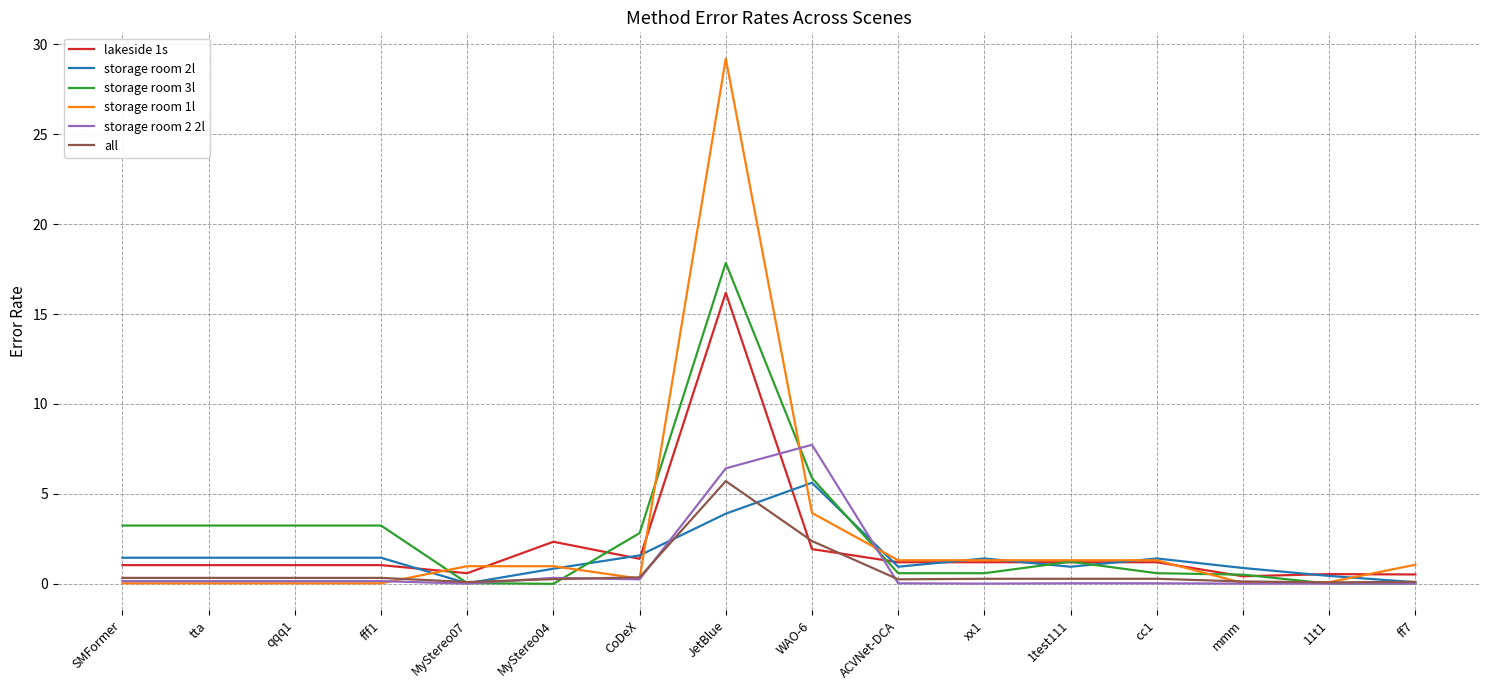

Which series has the widest spread of values?

storage room 1l